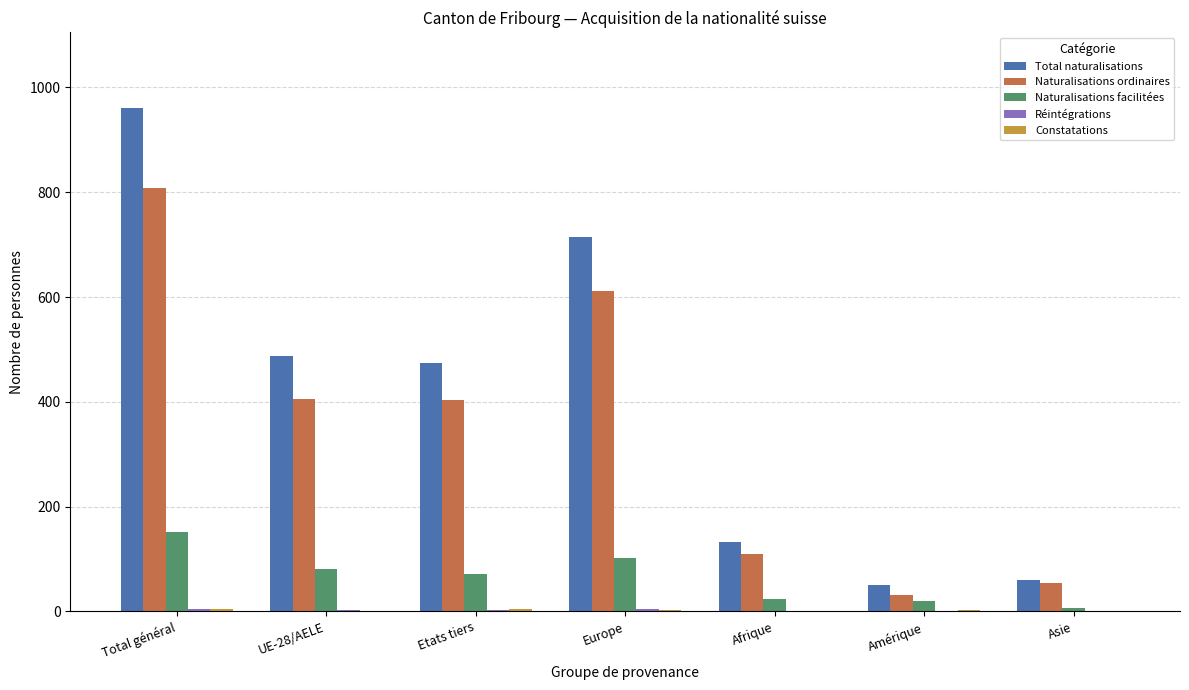

True or false: Naturalisations ordinaires has a value of 1338 at Total général.

False